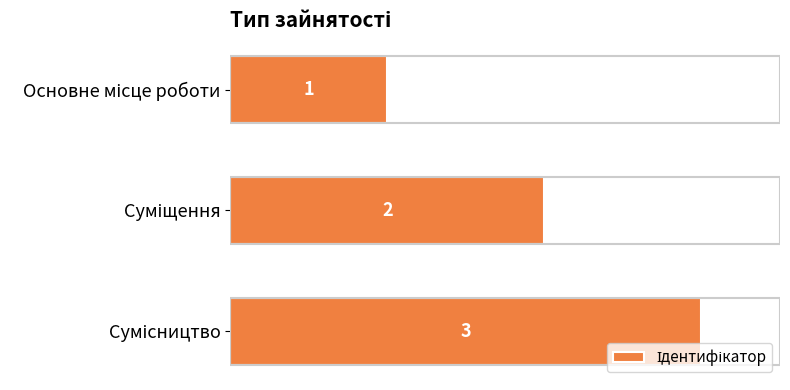

What is the maximum value shown in the chart?

3